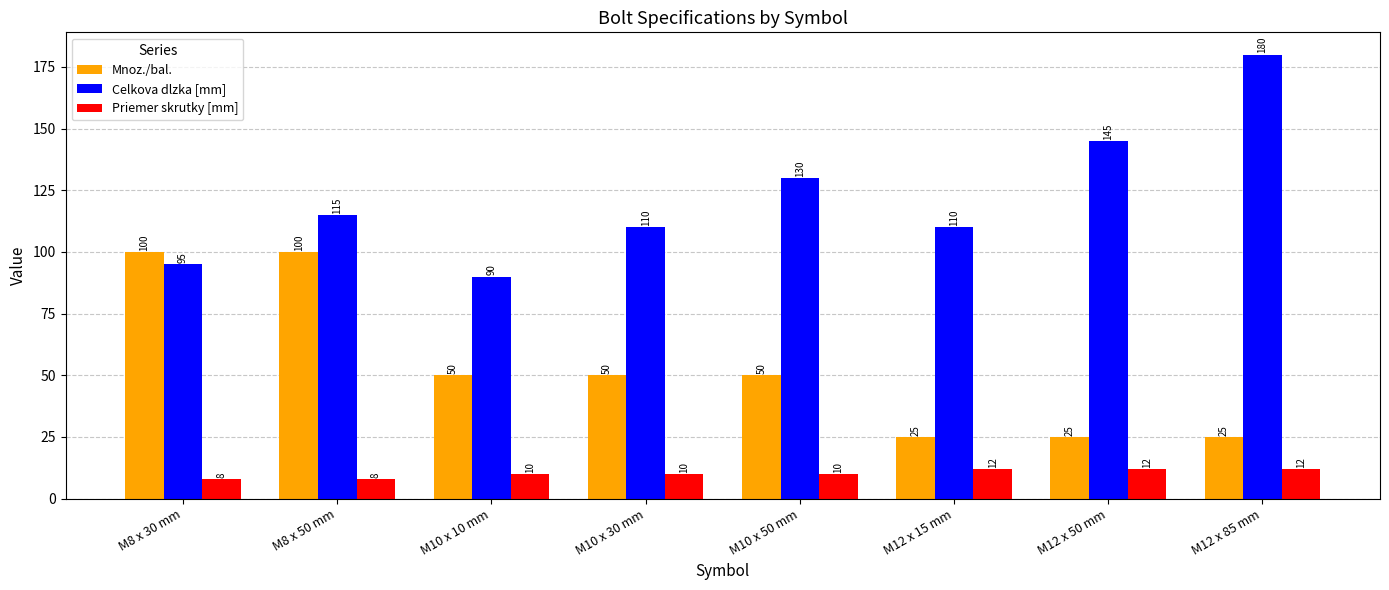

Which series changed the most between M8 x 50 mm and M12 x 15 mm?

Mnoz./bal.